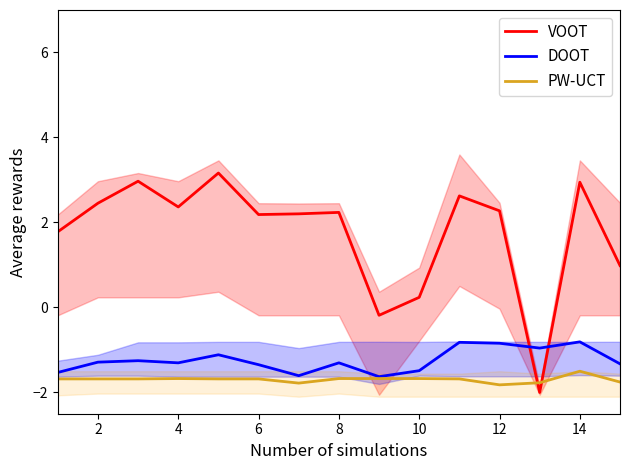

True or false: PW-UCT and DOOT cross at least once.

False